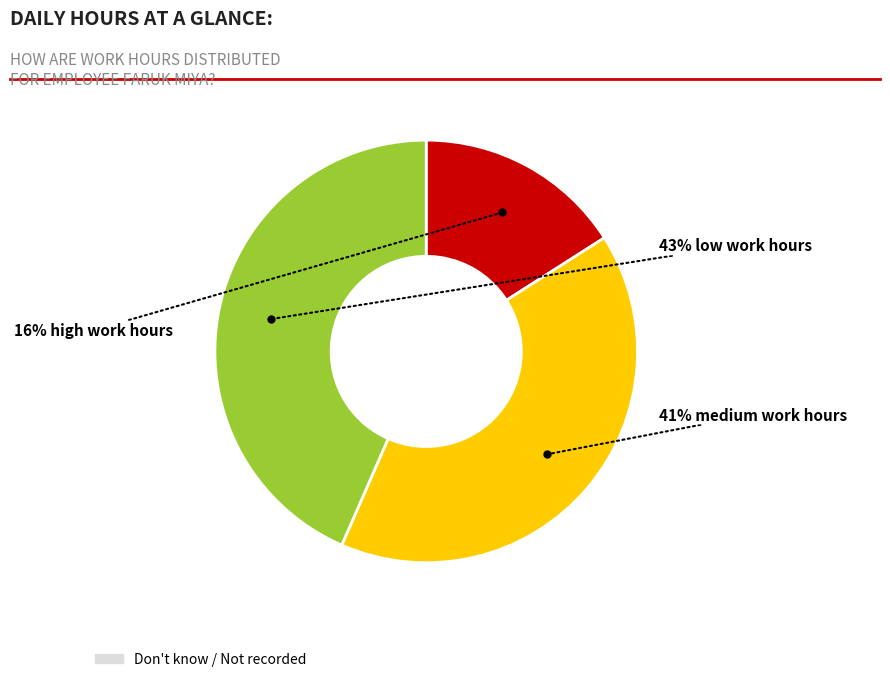

Is there any slice that represents more than half of the pie?

No